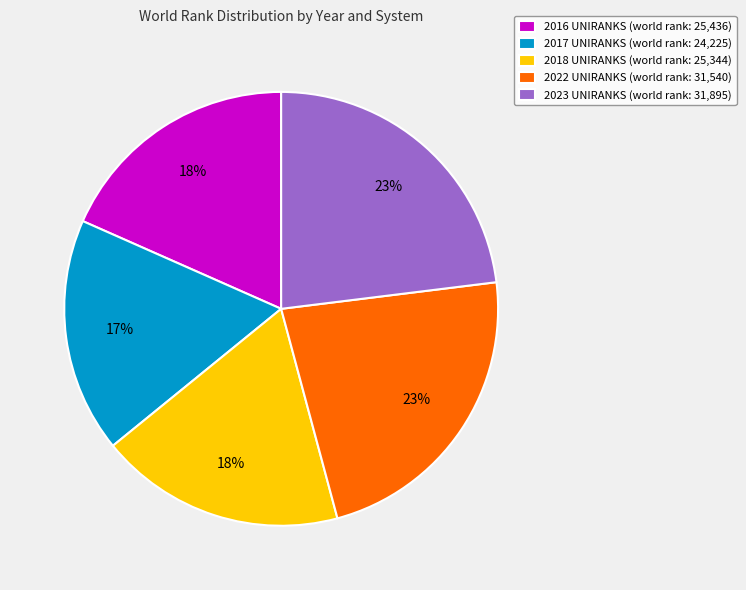

How many segments does this pie chart have?

5